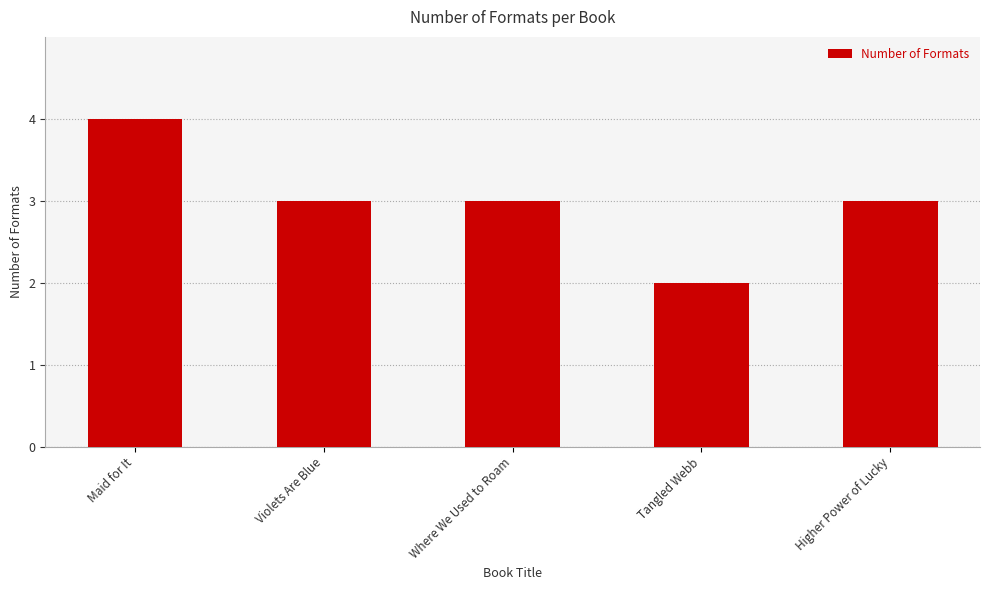

What is the label of the 3rd bar from the left?

Where We Used to Roam